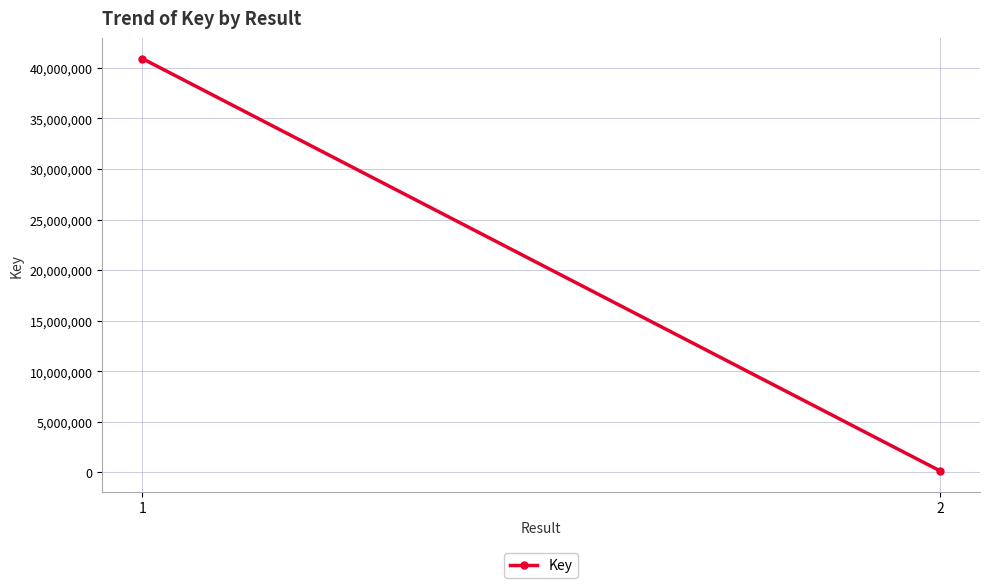

List the labels in order of value, largest first.

1, 2